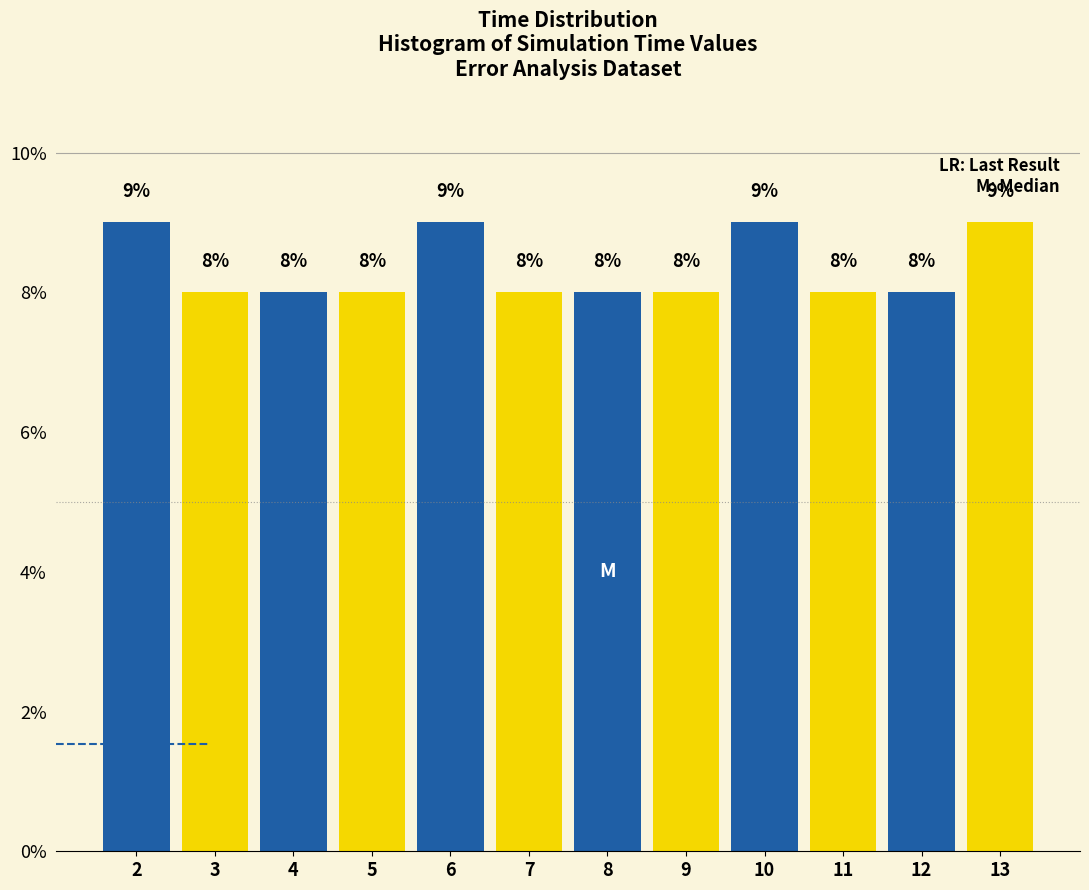

Reading right to left, transcribe all the data shown in this chart.

13=9	12=8	11=8	10=9	9=8	8=8	7=8	6=9	5=8	4=8	3=8	2=9